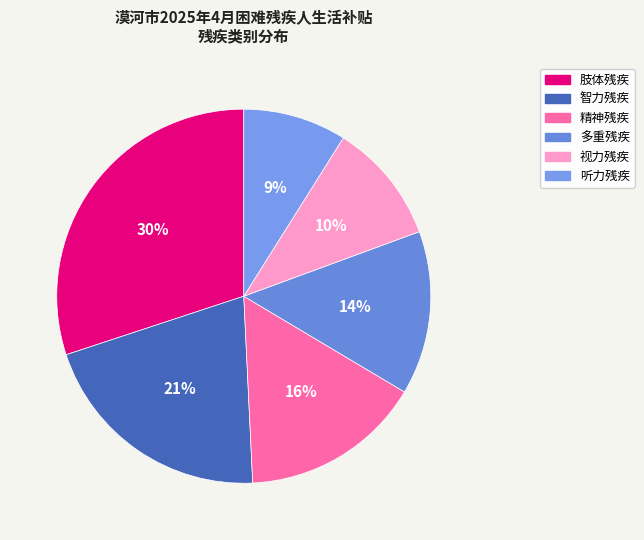

Is 视力残疾 the majority of the pie?

No